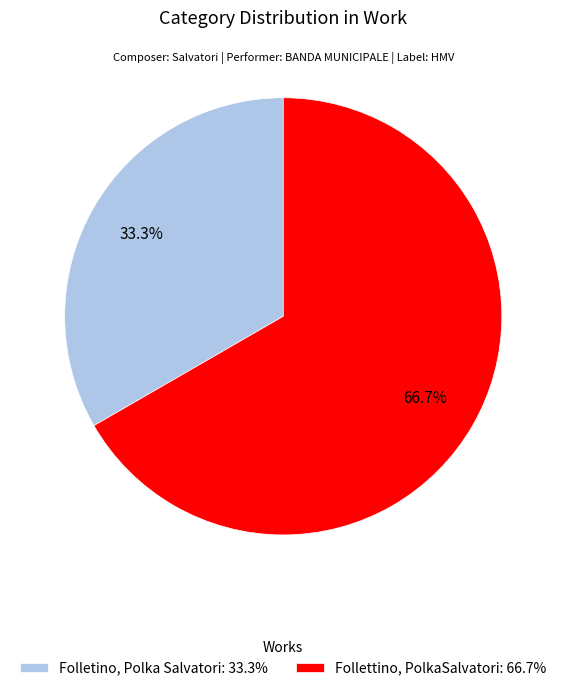

What portion of the pie excludes Folletino, Polka Salvatori?

66.7%